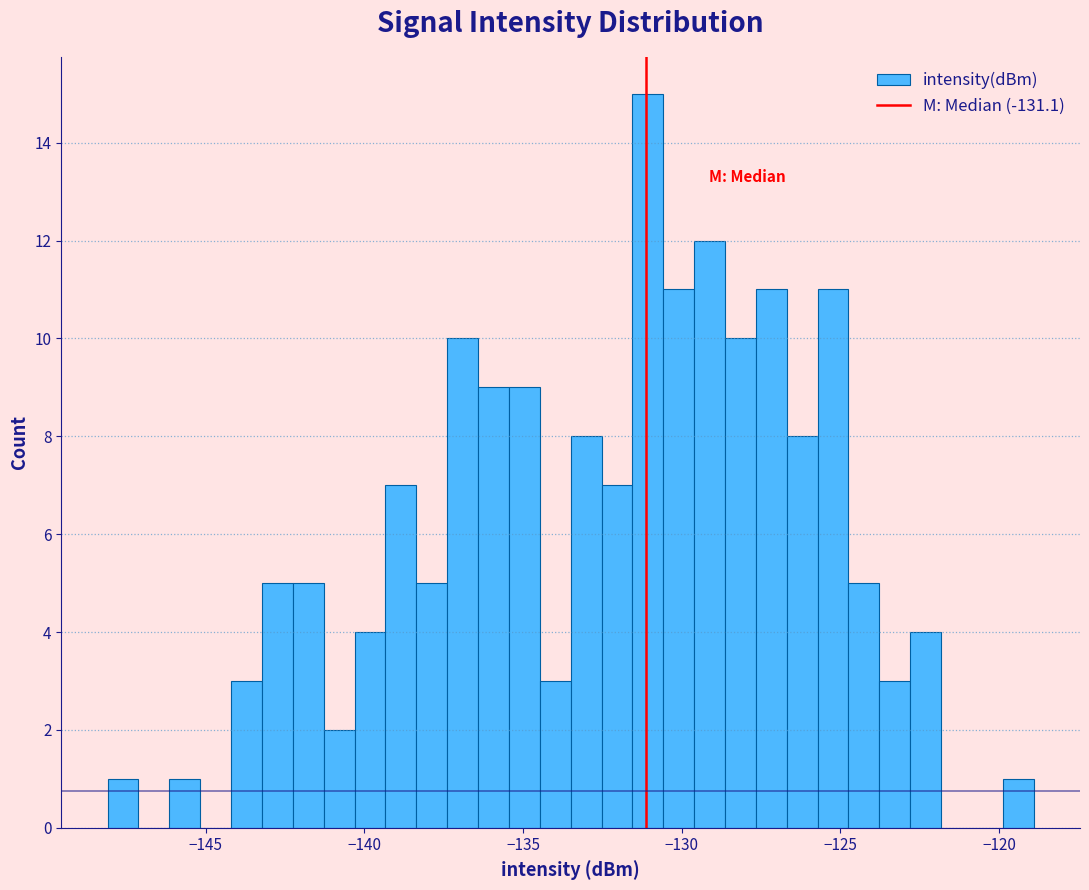

Read against the x-axis, roughly where is the centre of the tallest bar?

-131.0